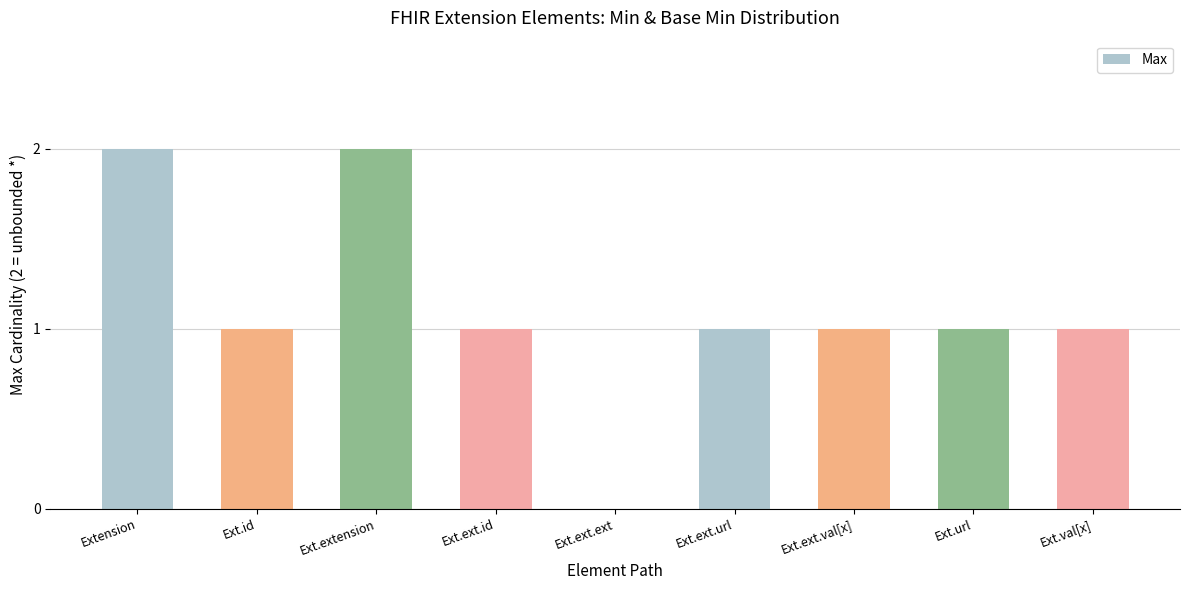

What is the maximum value shown in the chart?

2